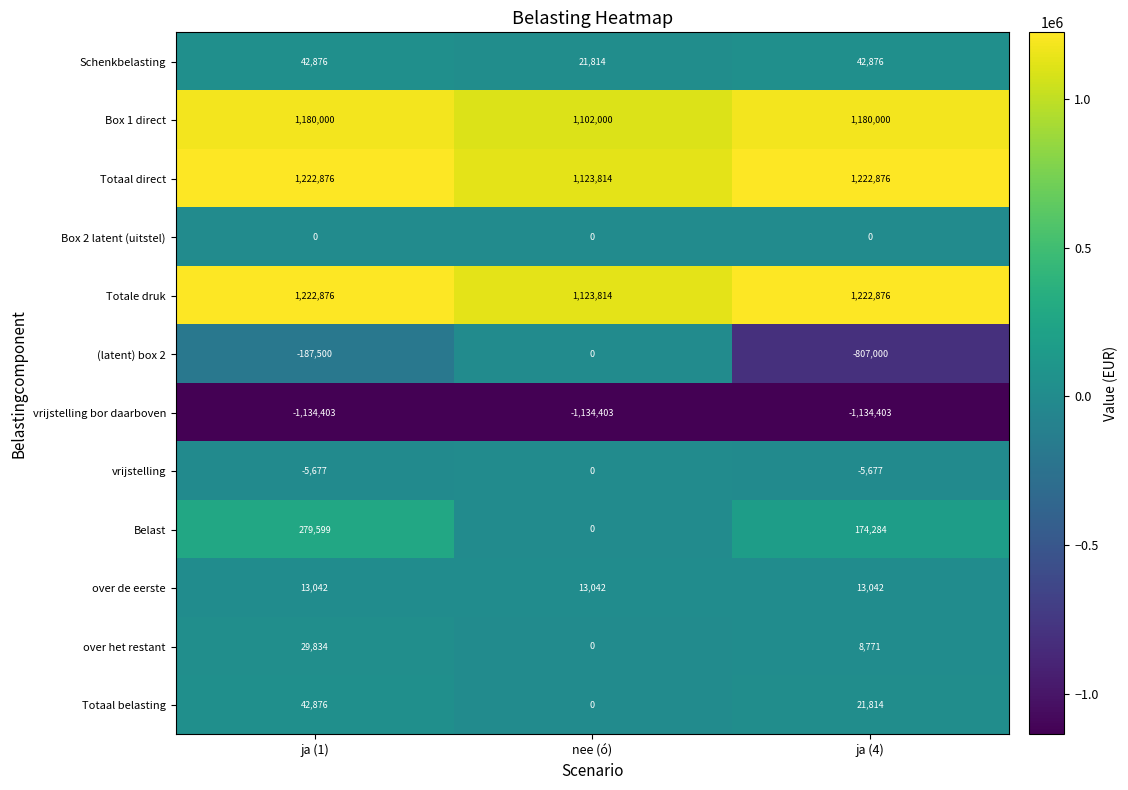

The value of over het restant at ja (1) is 17205. True or false?

False